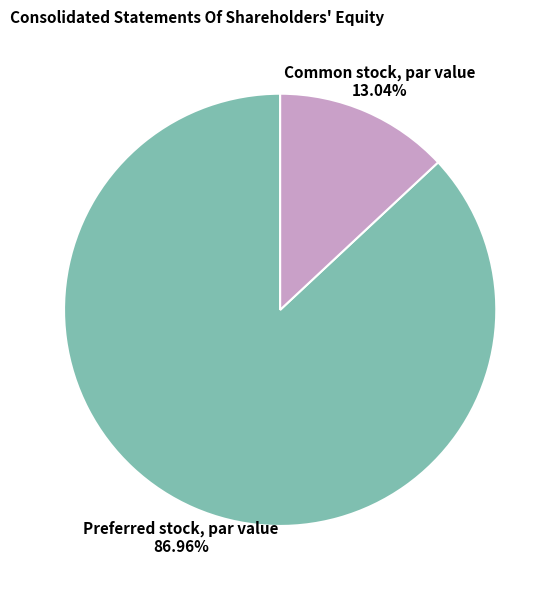

True or false: Common stock, par value accounts for 13% of the total.

True